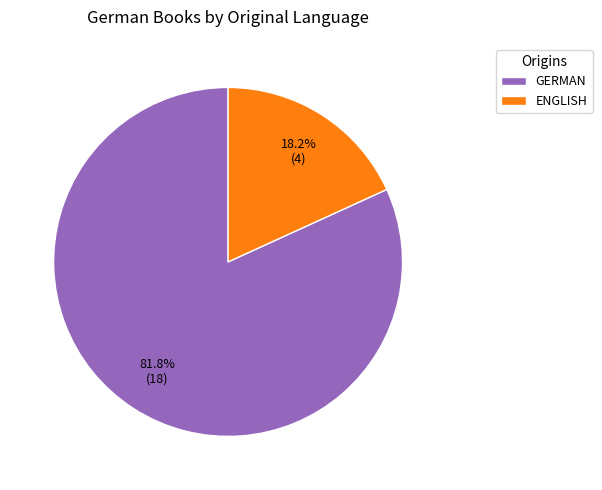

What is the smallest slice in the pie chart?

ENGLISH